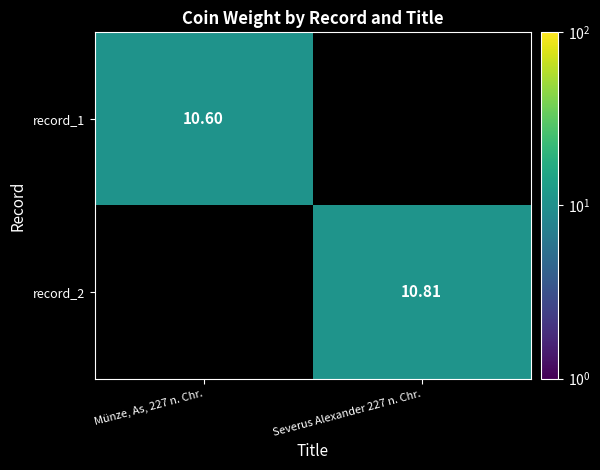

Rank the categories by record_2 value from highest to lowest.

Münze, As, 227 n. Chr., Severus Alexander 227 n. Chr.